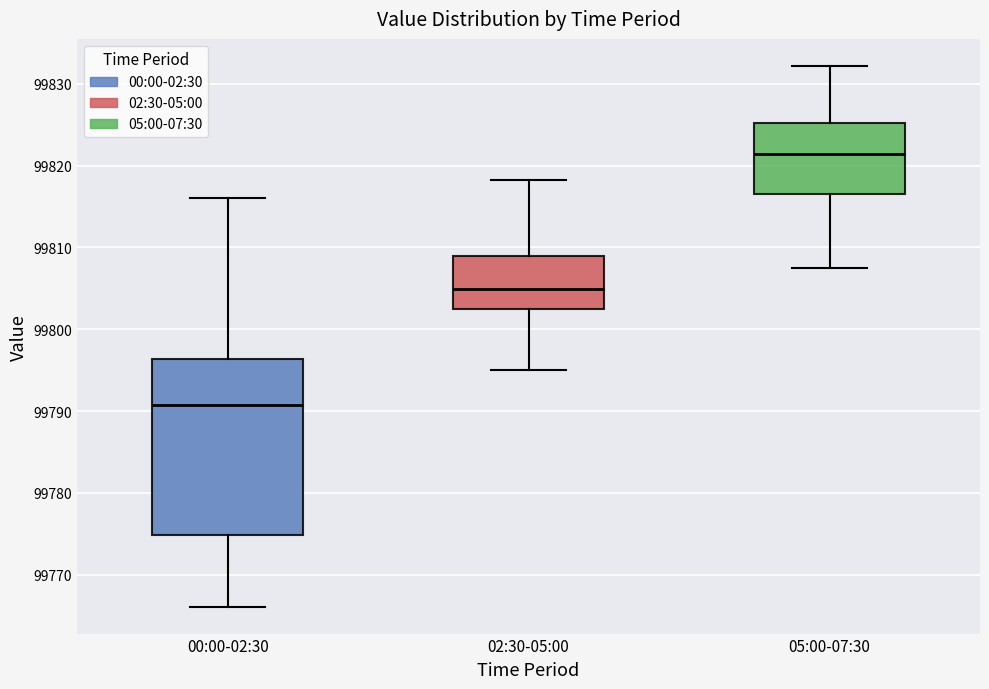

Reading left to right, transcribe this box plot: for each box, give where its median line is, the range the box spans, and where its two whiskers end, as read against the y-axis. The values are not printed on the chart, so give them approximately, as read against the axis.

00:00-02:30: median 99791, box 99775 to 99796, whiskers 99766 to 99816
02:30-05:00: median 99805, box 99802 to 99809, whiskers 99795 to 99818
05:00-07:30: median 99821, box 99817 to 99825, whiskers 99808 to 99832